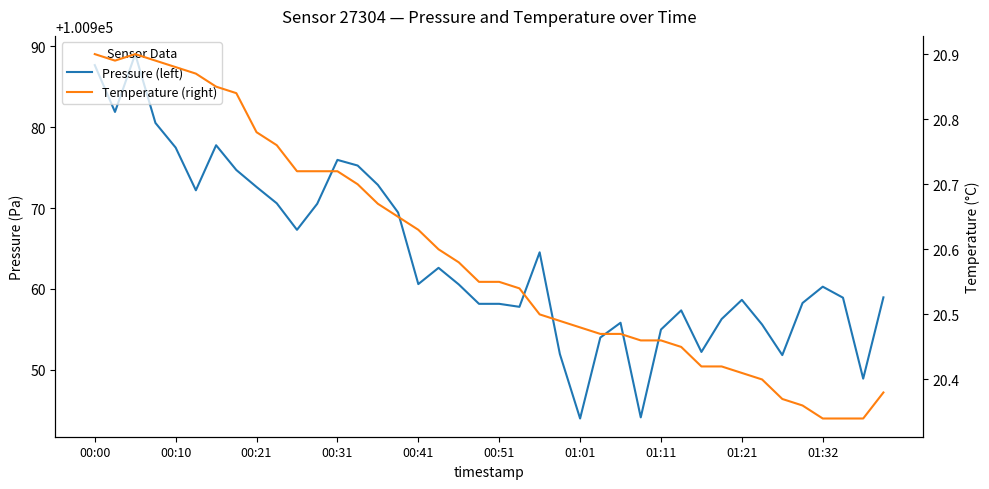

Which series has the largest total across all categories?

Pressure (left)